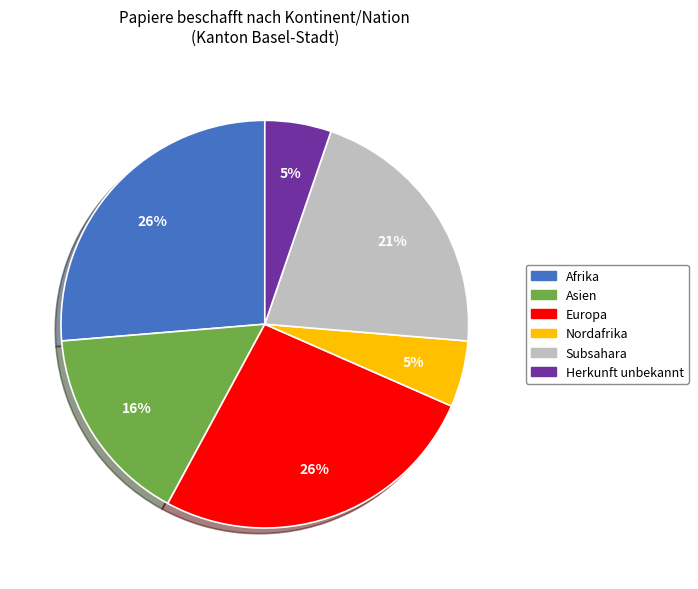

To the nearest percent, what portion does Herkunft unbekannt represent?

5%